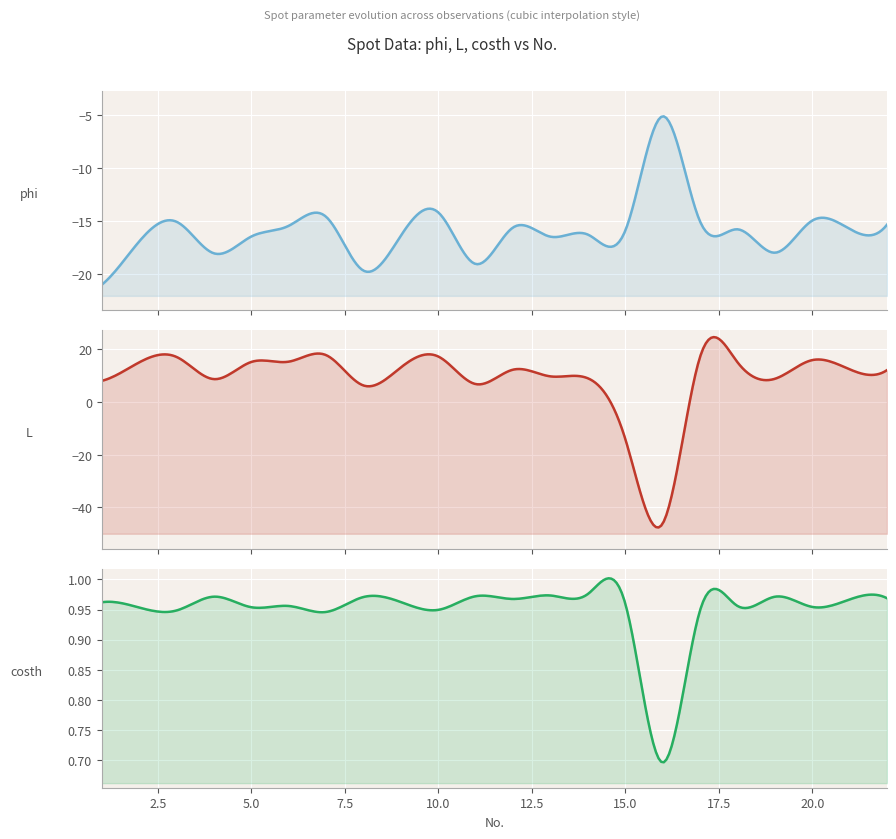

Is it true that phi equals -11.1 at 15?

False